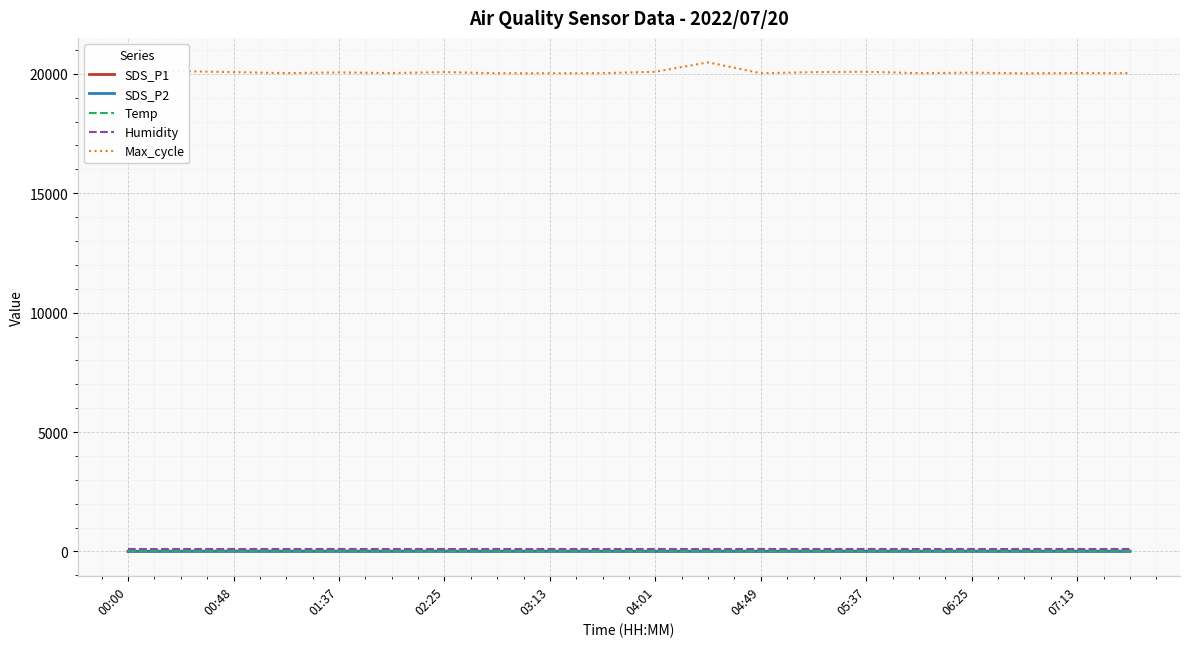

True or false: Temp and Max_cycle cross at least once.

False